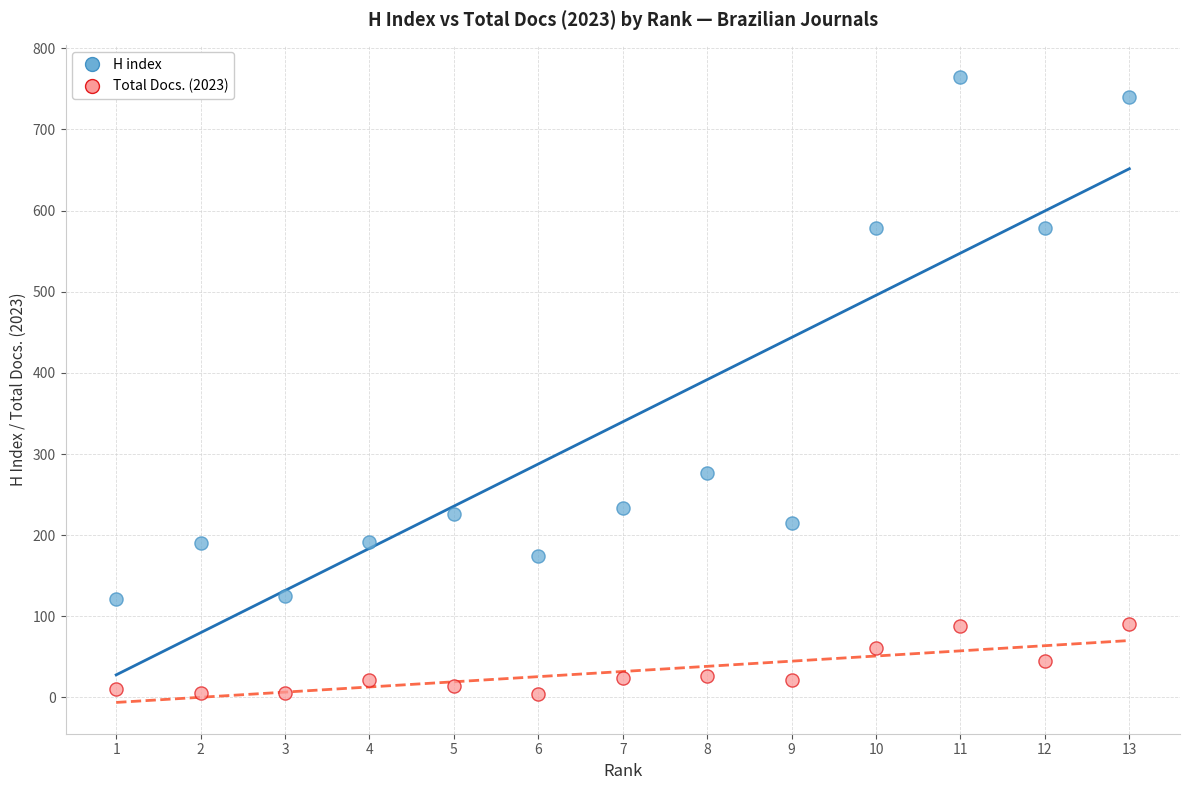

Across all series, what Y value is closest to 384?

276